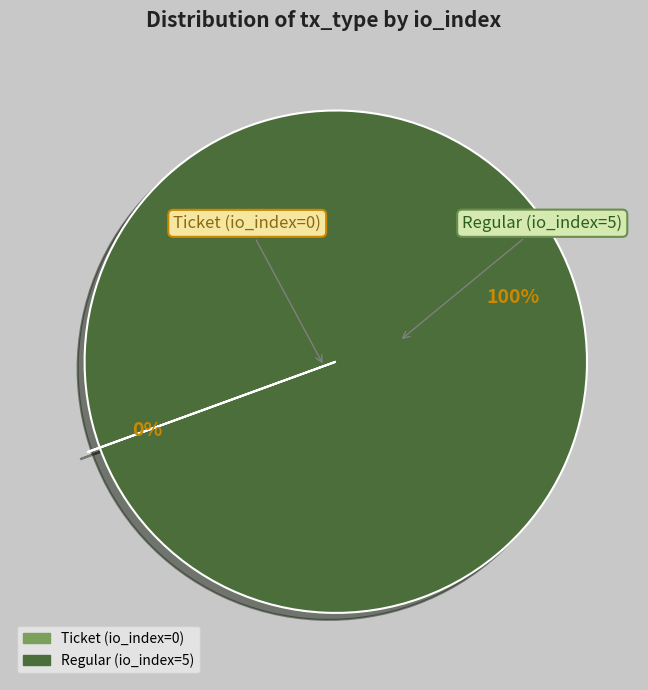

To the nearest percent, what is the difference between the largest and smallest slice percentages?

100%